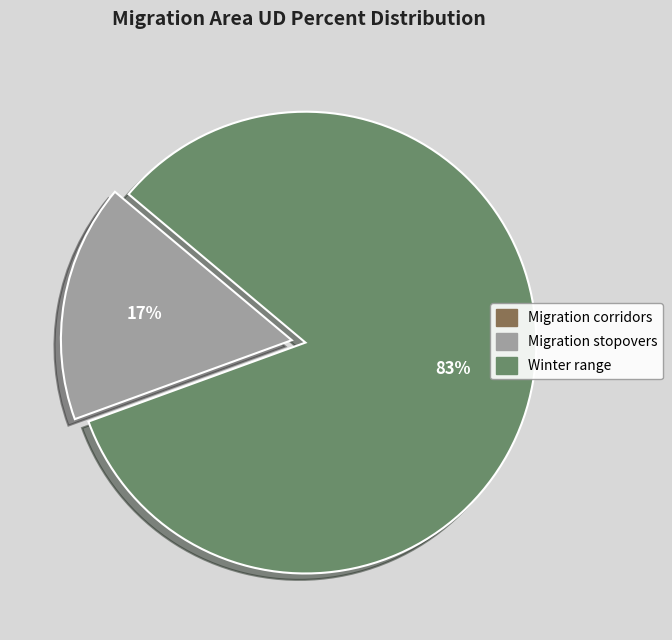

To the nearest percent, what is the average slice percentage?

50%